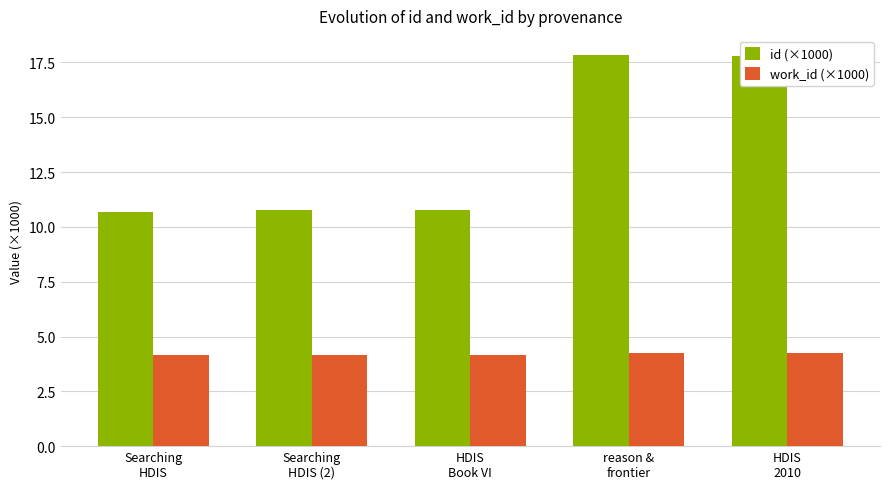

How many work_id (×1000) values are between 4 and 5?

5